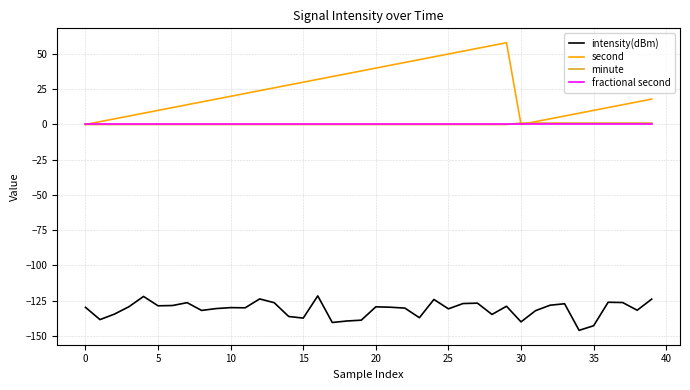

Which series has the widest spread of values?

second